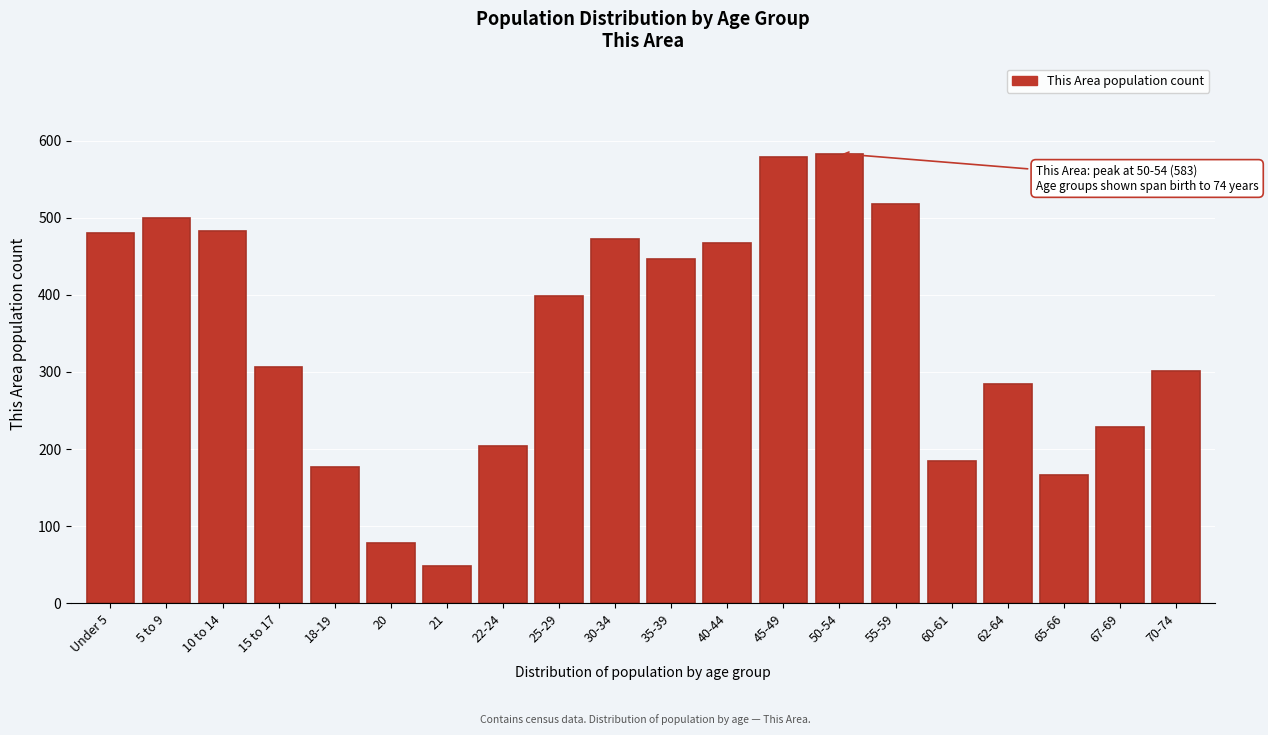

Reading right to left, extract all data points from this chart.

301	229	167	285	185	518	583	578	467	447	473	398	204	49	78	177	306	483	499	480